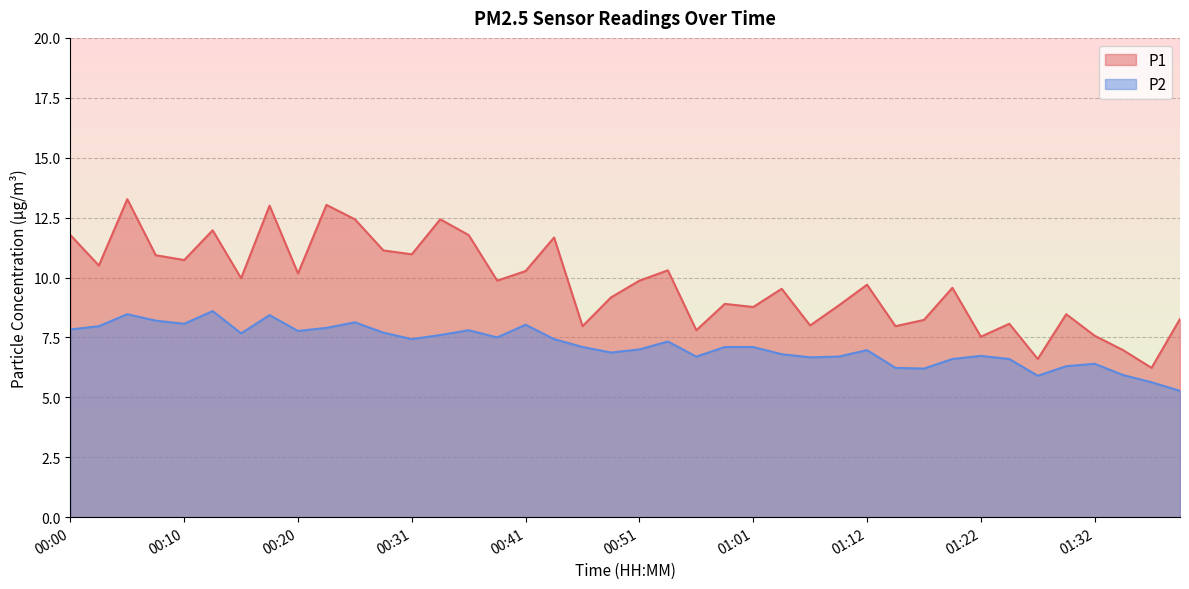

Which category has the highest value across all series?

00:05